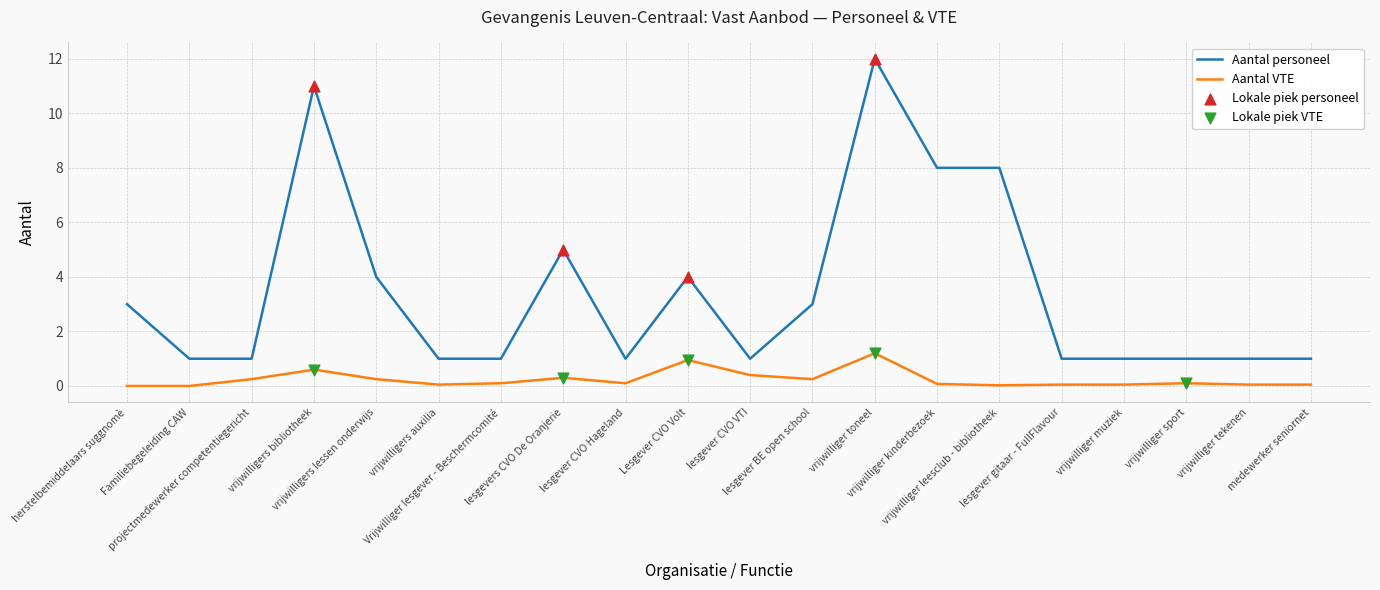

At how many categories does at least one series exceed 10?

2